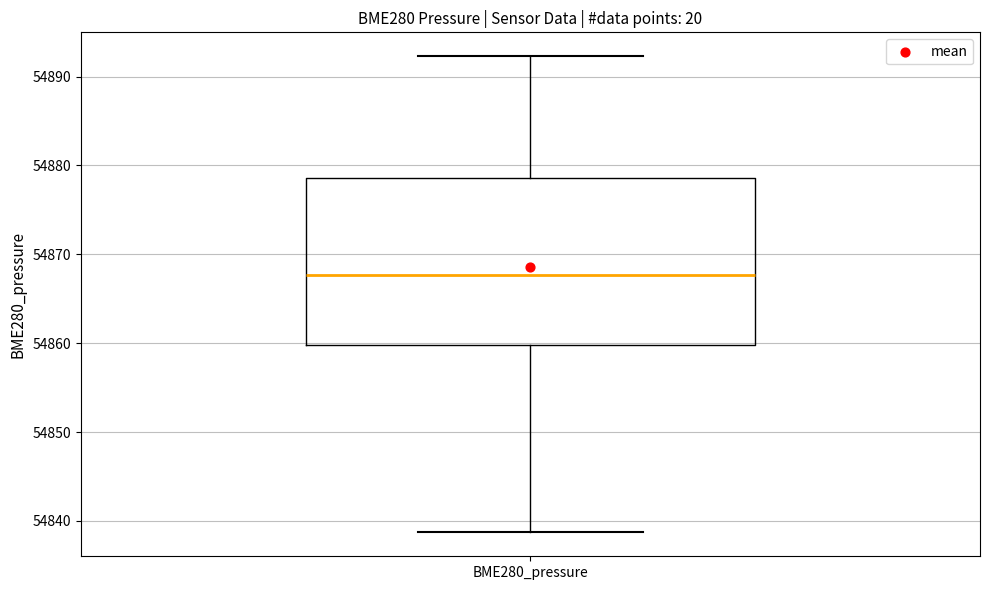

Transcribe this box plot: give where the median line is, the range the box spans, and where the two whiskers end, as read against the y-axis. The values are not printed on the chart, so give them approximately, as read against the axis.

median 54868, box 54860 to 54879, whiskers 54839 to 54892